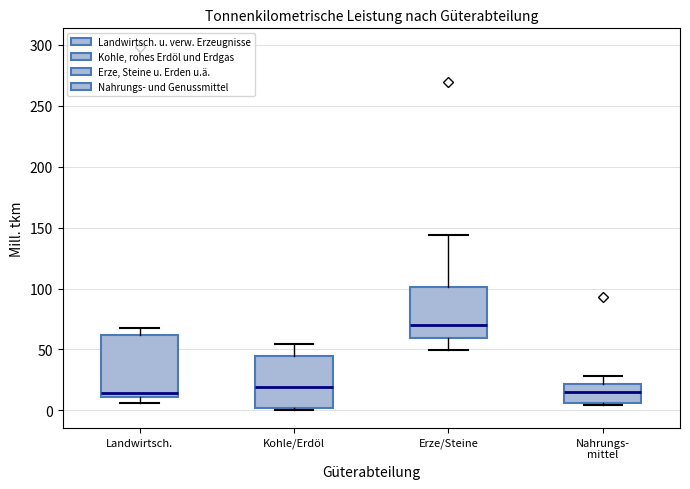

Where is the lower edge of the box for Kohle/Erdöl on the y-axis? The values are not printed on the chart, so give them approximately, as read against the axis.

0